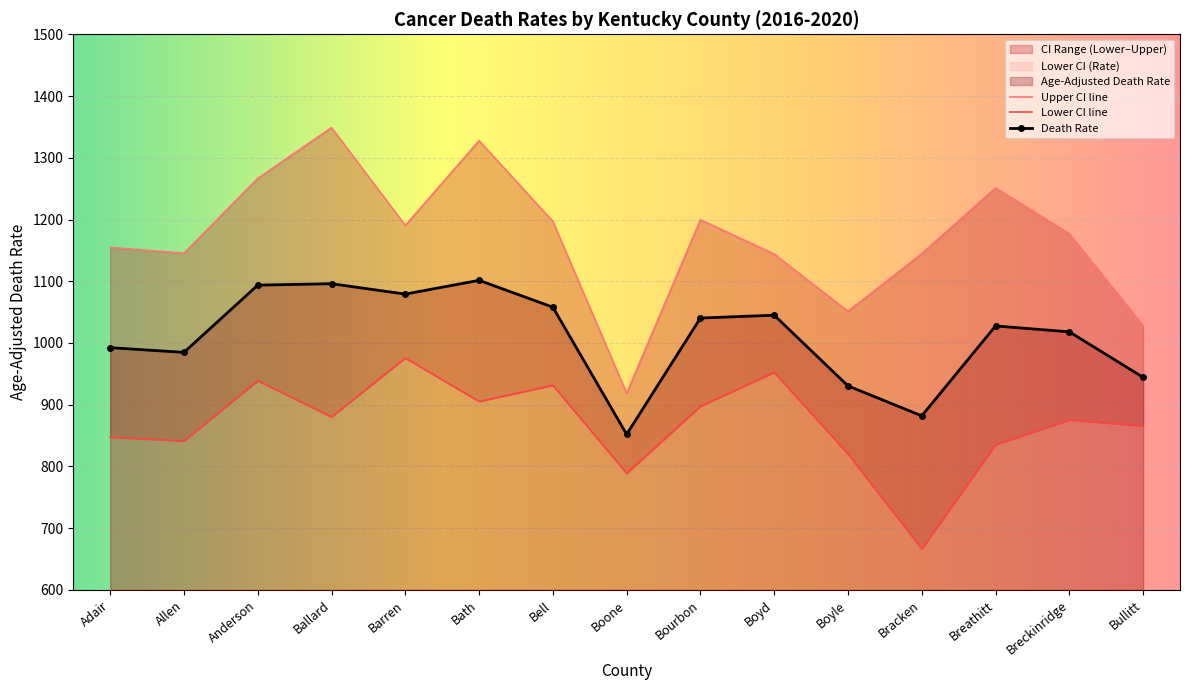

What position from the left is Bullitt?

15